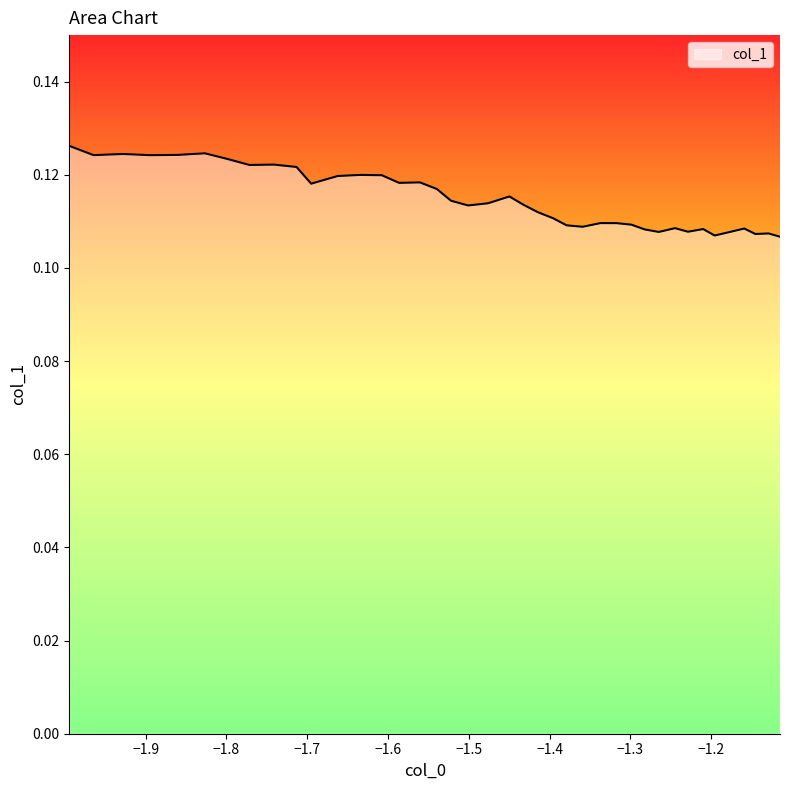

Does the chart have visible grid lines?

No